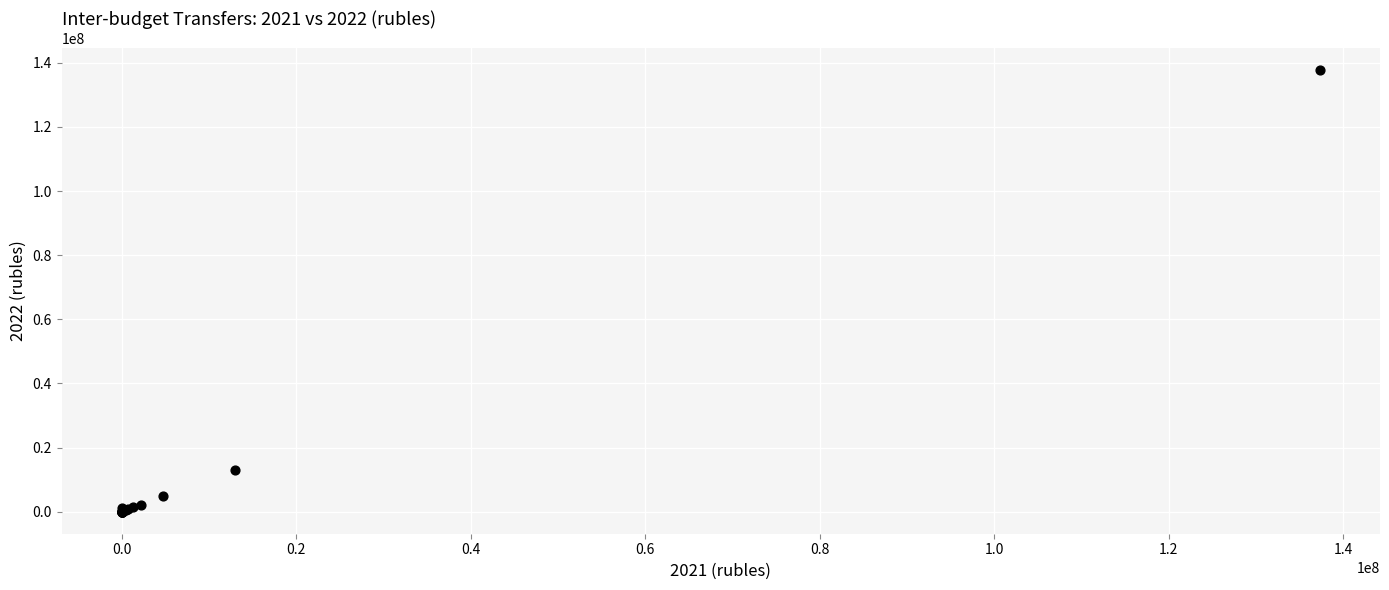

What Y value in the scatter plot is closest to 68845400?

13047236.4